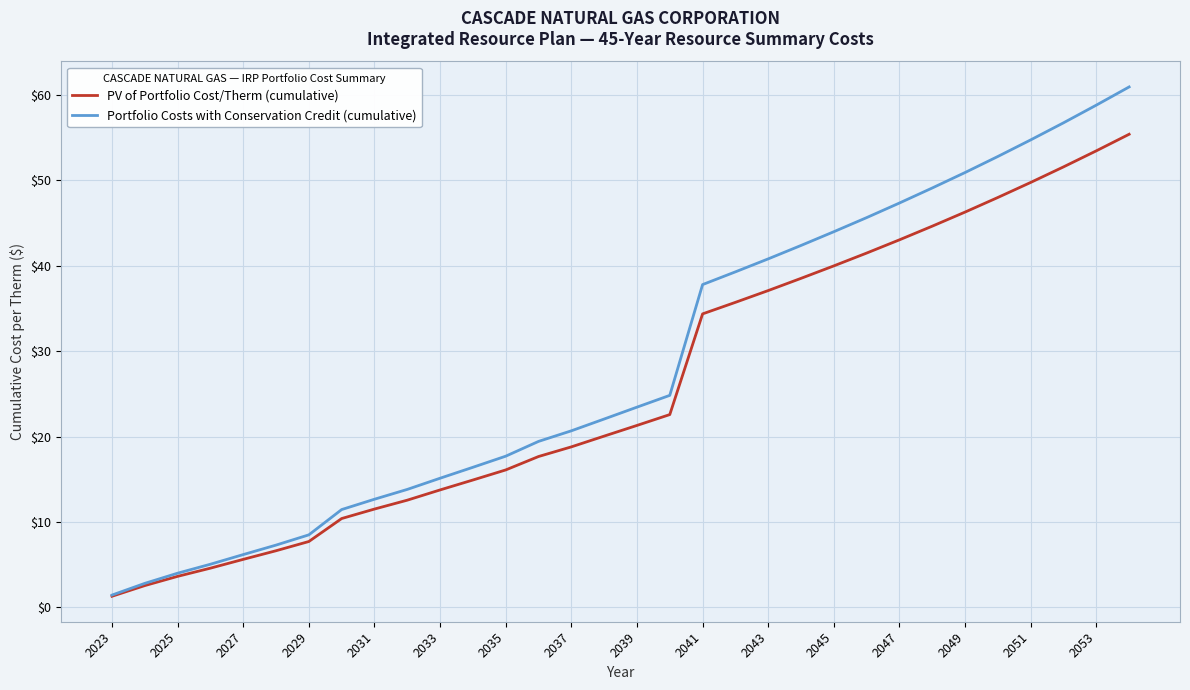

Rank the series by their maximum value, from lowest to highest.

PV of Portfolio Cost/Therm (cumulative), Portfolio Costs with Conservation Credit (cumulative)